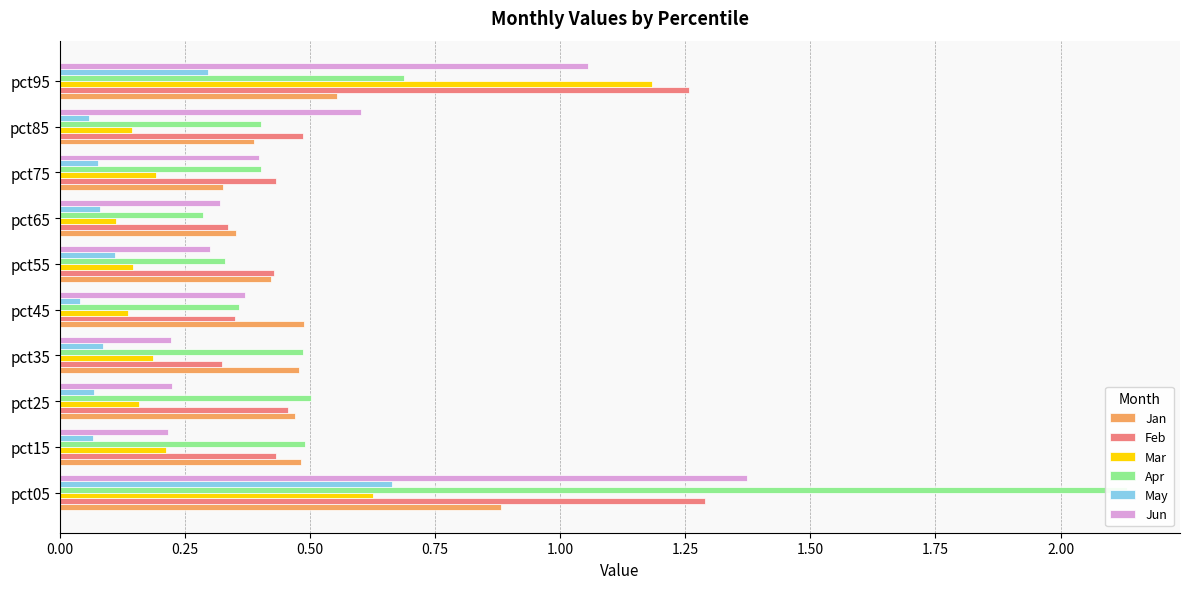

What is the sum of all Jan values?

4.8